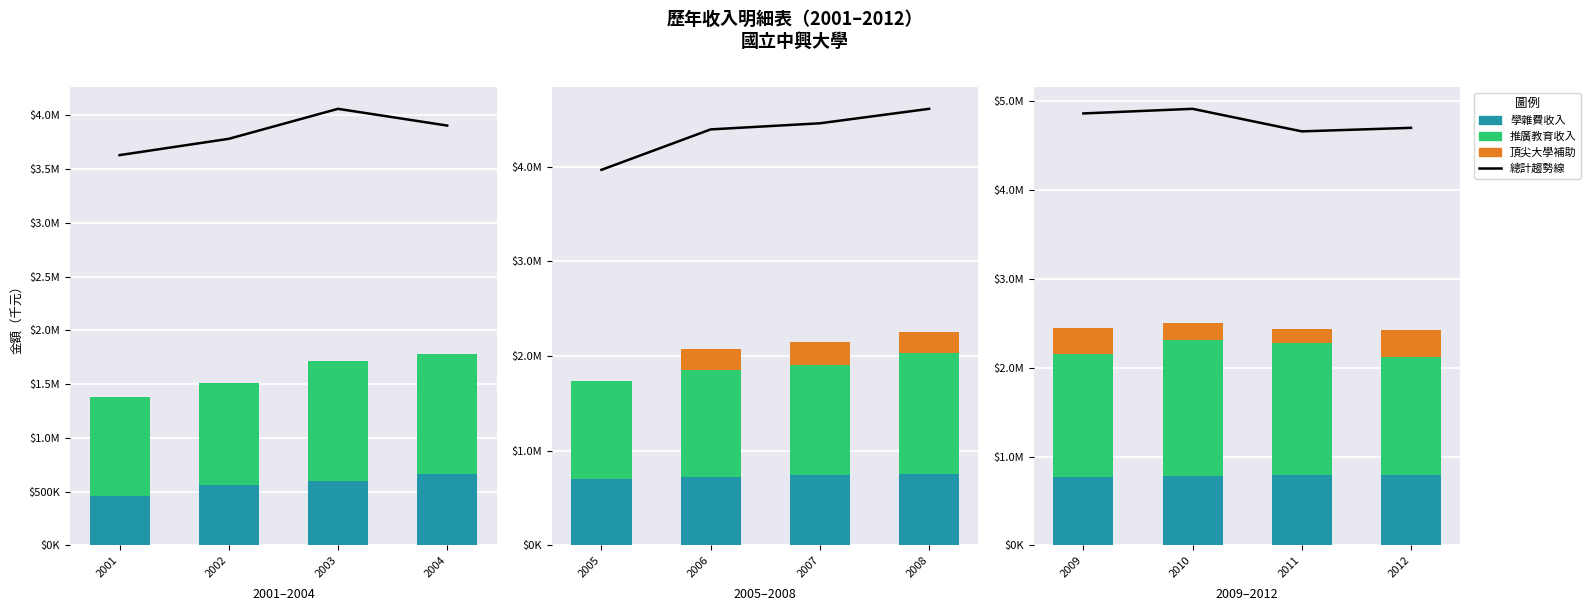

How many 學雜費收入 values are between 784692 and 797106?

3